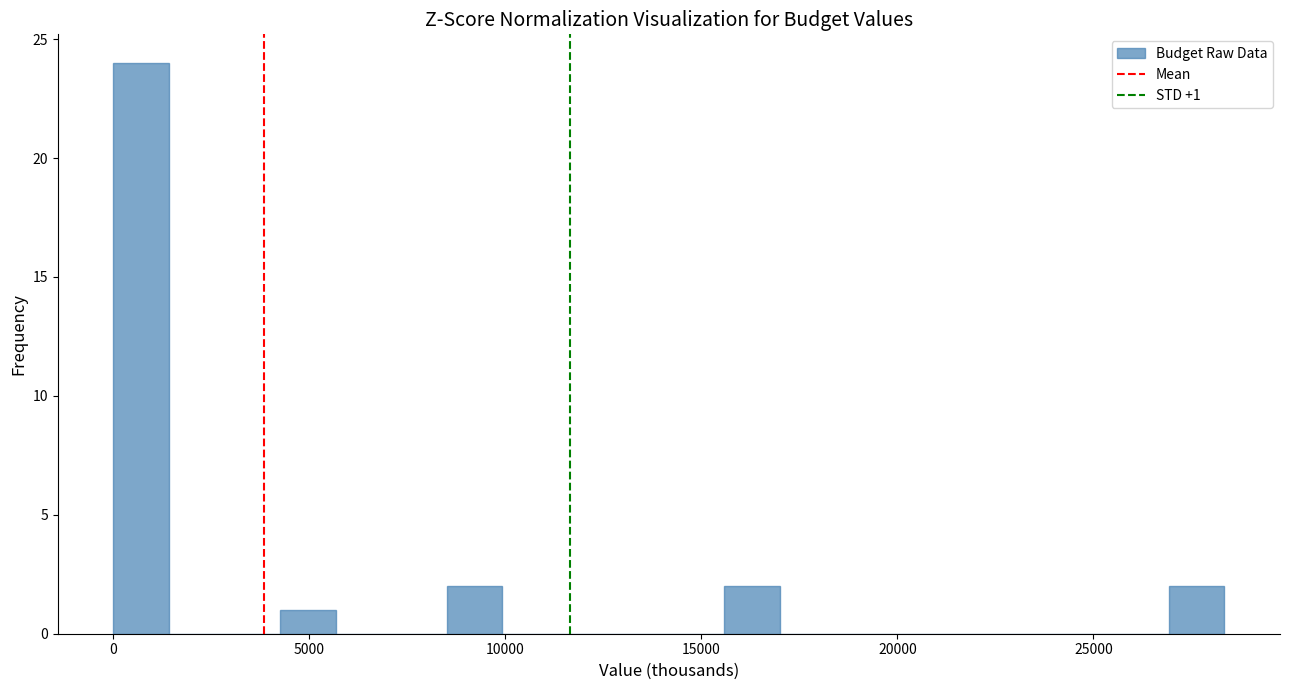

Around what value on the x-axis is the tallest bar? Give the approximate position of its centre, as read against the axis.

500